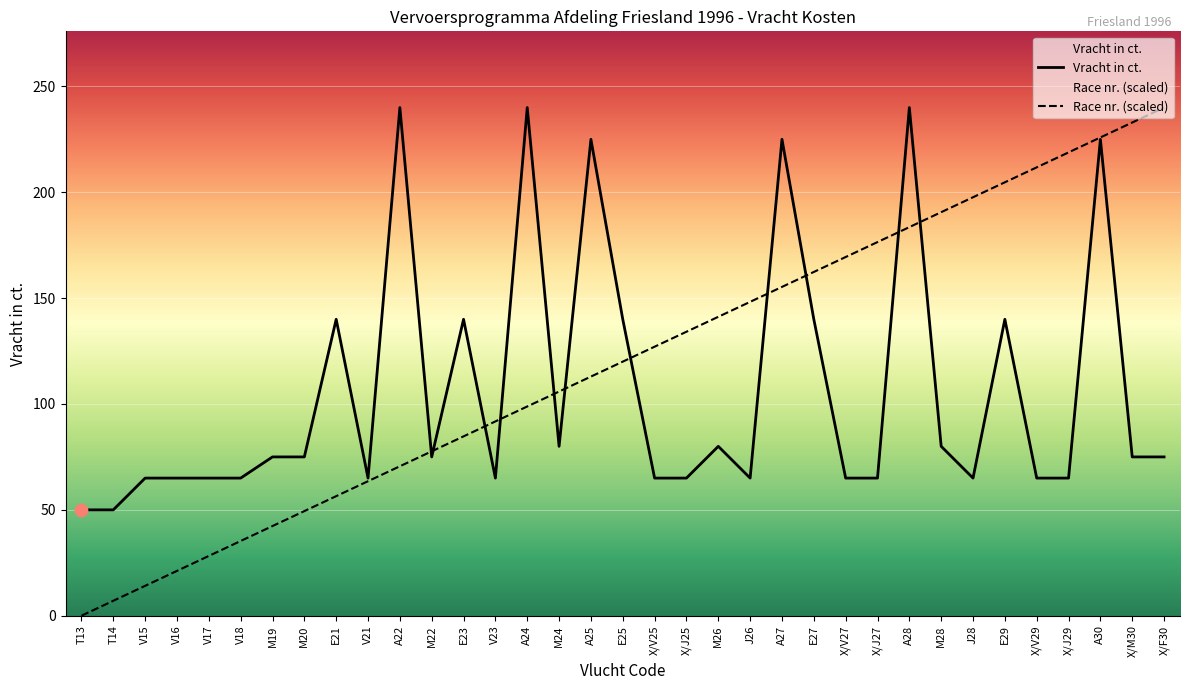

Which series has the widest spread of Y values?

Race nr.